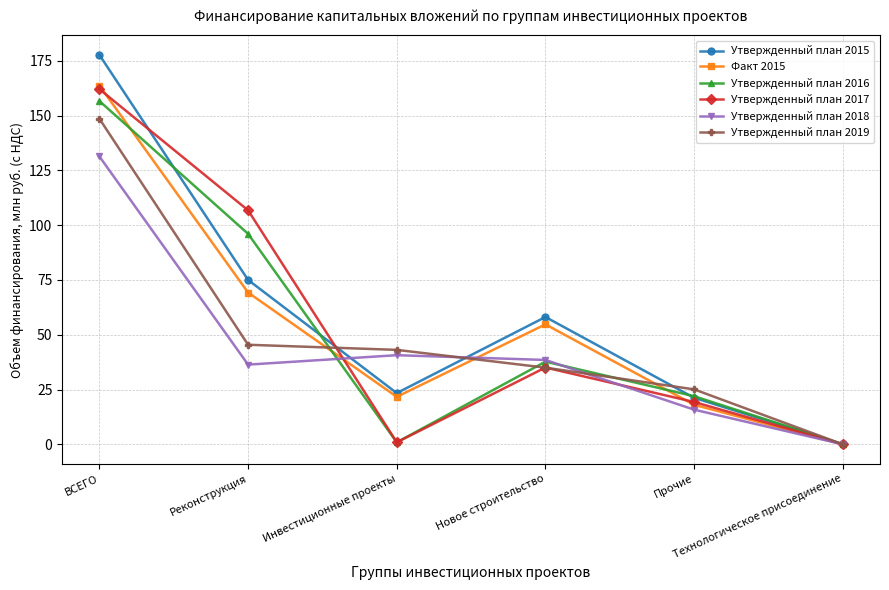

Which series has the largest range (max minus min)?

Утвержденный план 2015